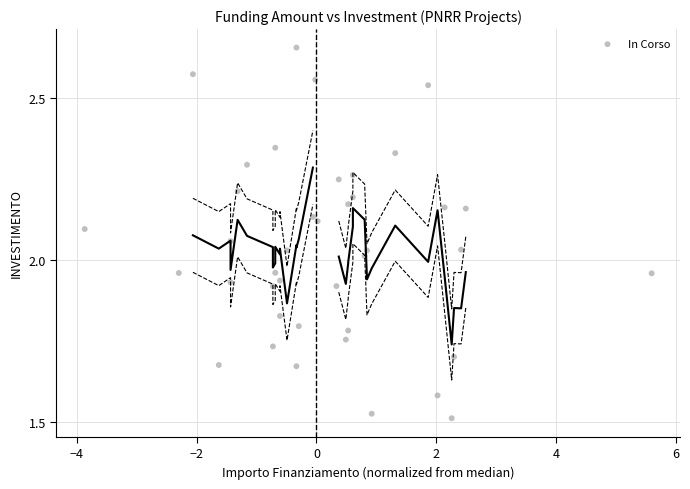

What is the range of X values (max minus min)?

9.5